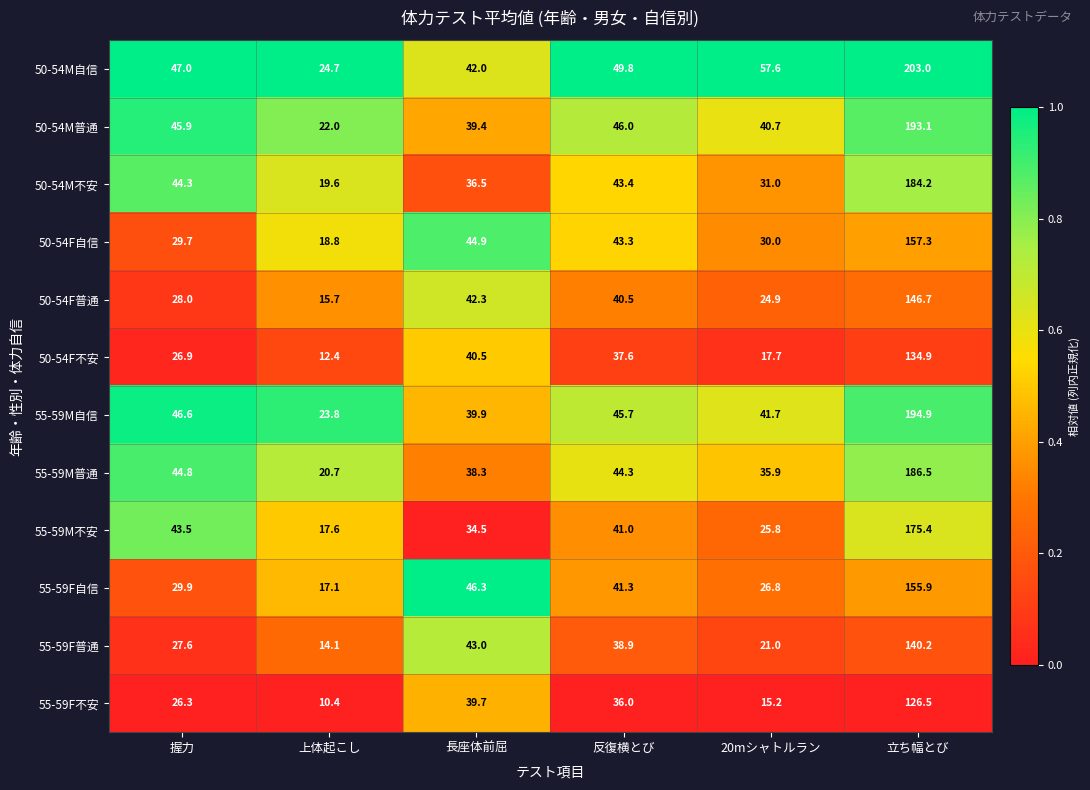

The value of 50-54F普通 at 長座体前屈 is 42.3. True or false?

True